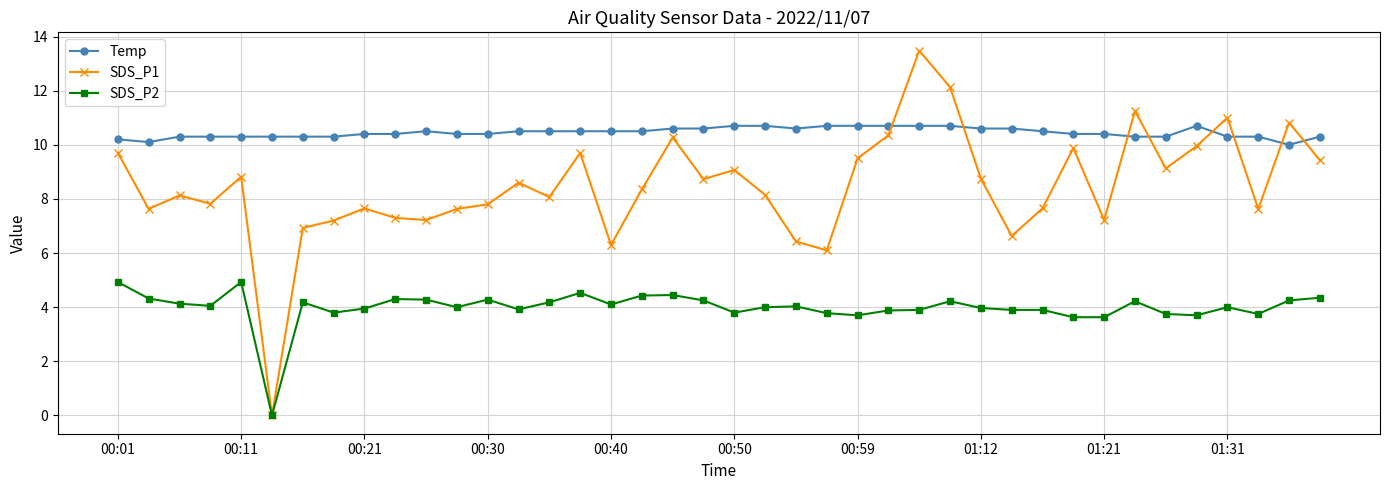

What is the value of the Temp point at the 15th from the left?

10.5